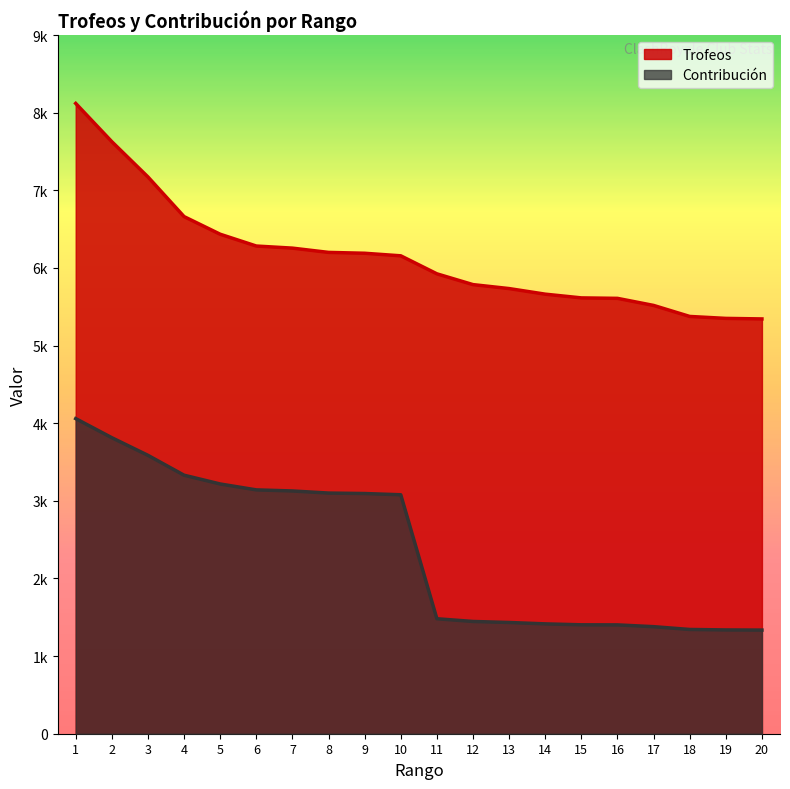

Is it true that Trofeos equals 9871 at 3?

False